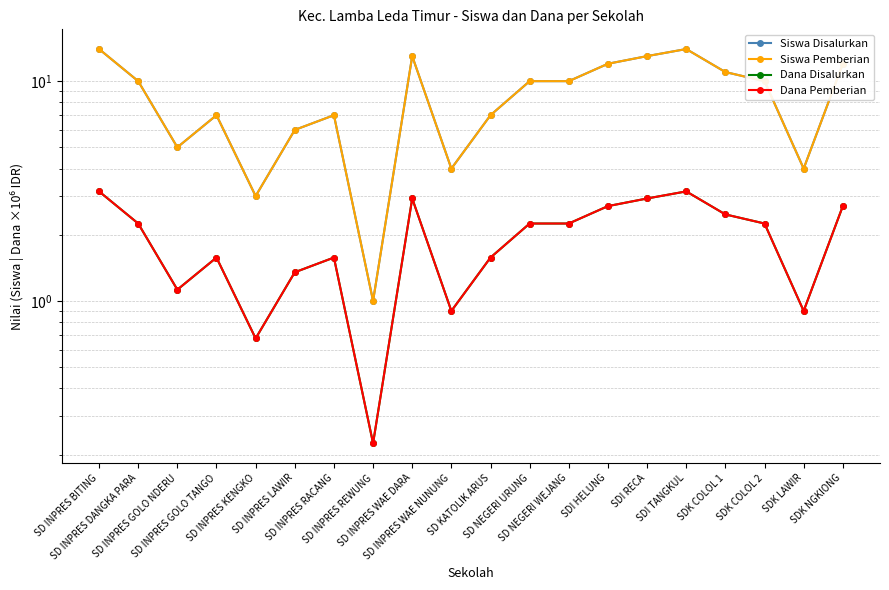

At which category does the chart reach its minimum across all series?

SD INPRES REWUNG